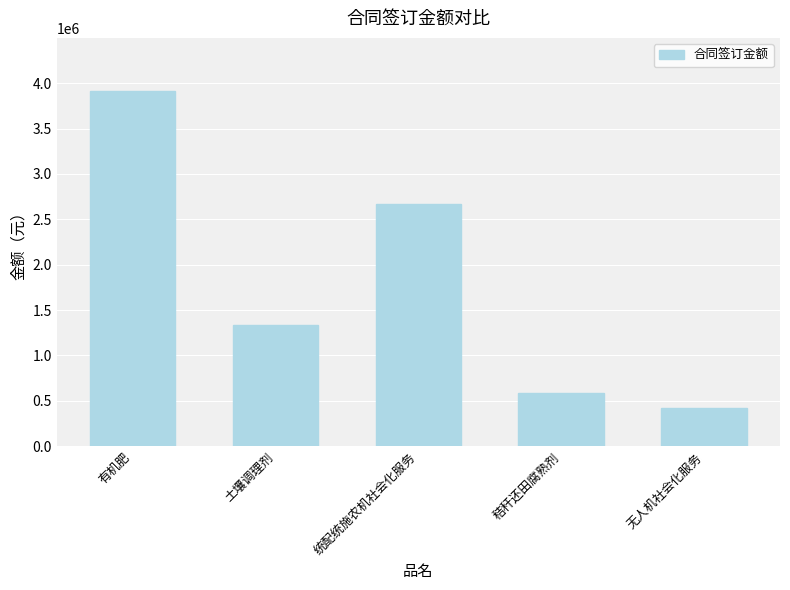

What is the label of the 4th bar from the left?

秸秆还田腐熟剂